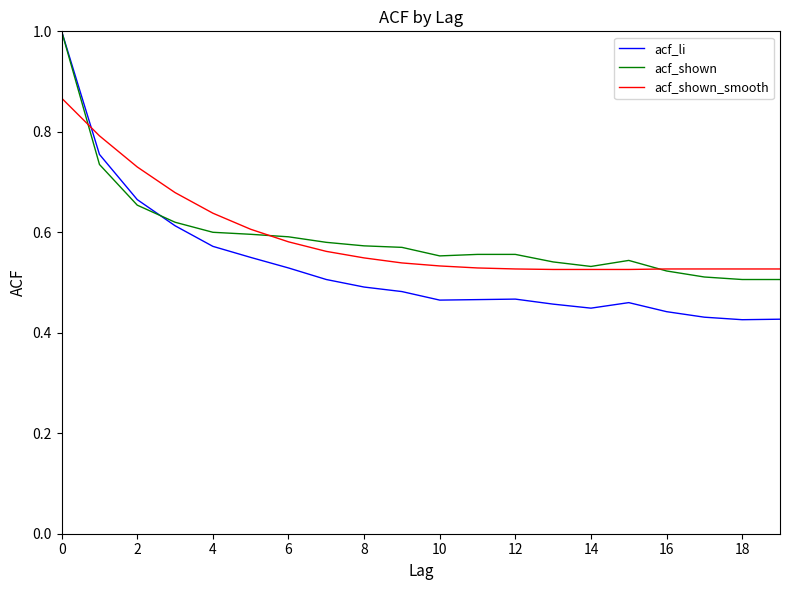

What is the difference between the maximum and minimum values in the acf_shown_smooth series?

0.3